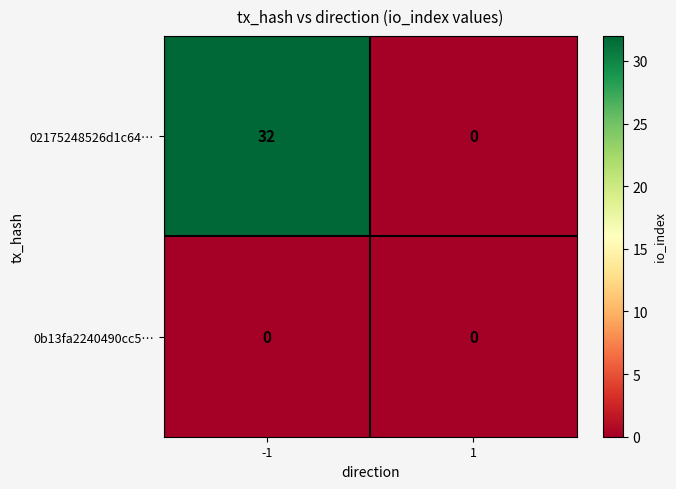

Is it true that 02175248526d1c64… equals 0 at 1?

True